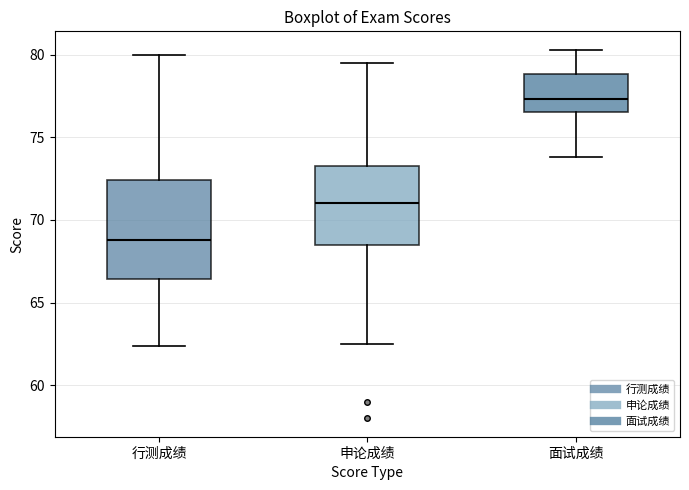

Reading left to right, read every box against the y-axis: the position of its median line, the range the box covers, and the ends of its whiskers. The values are not printed on the chart, so give them approximately, as read against the axis.

行测成绩: median 69.0, box 66.5 to 72.5, whiskers 62.5 to 80.0
申论成绩: median 71.0, box 68.5 to 73.5, whiskers 62.5 to 79.5
面试成绩: median 77.5, box 76.5 to 79.0, whiskers 74.0 to 80.5